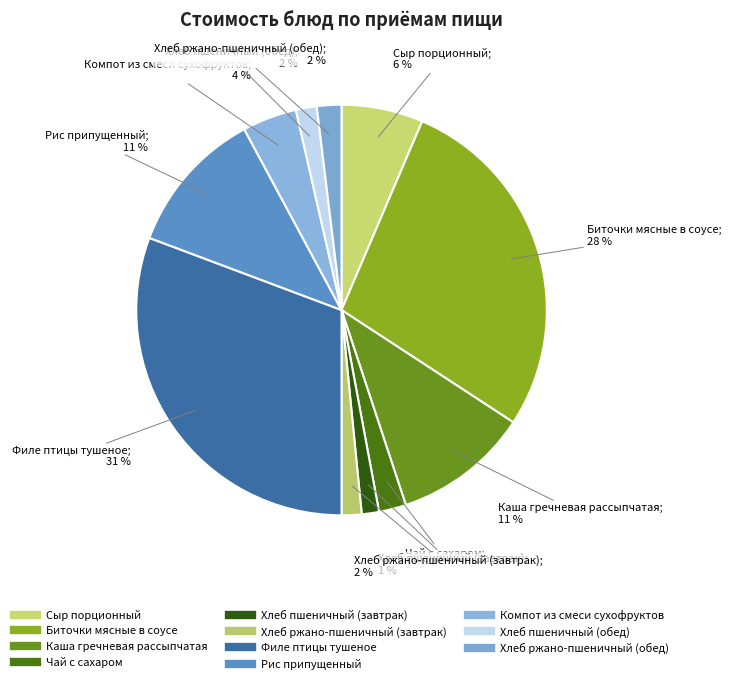

What percentage is the Рис припущенный slice, to the nearest percent?

11%